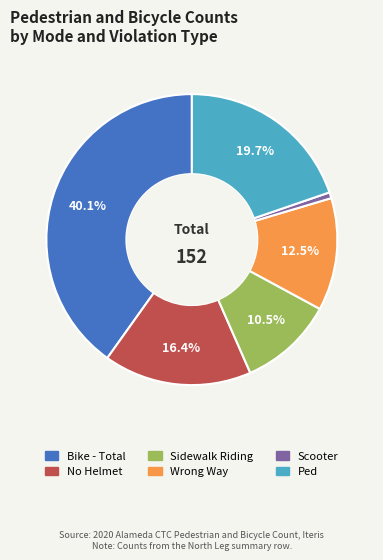

How many segments does this pie chart have?

6